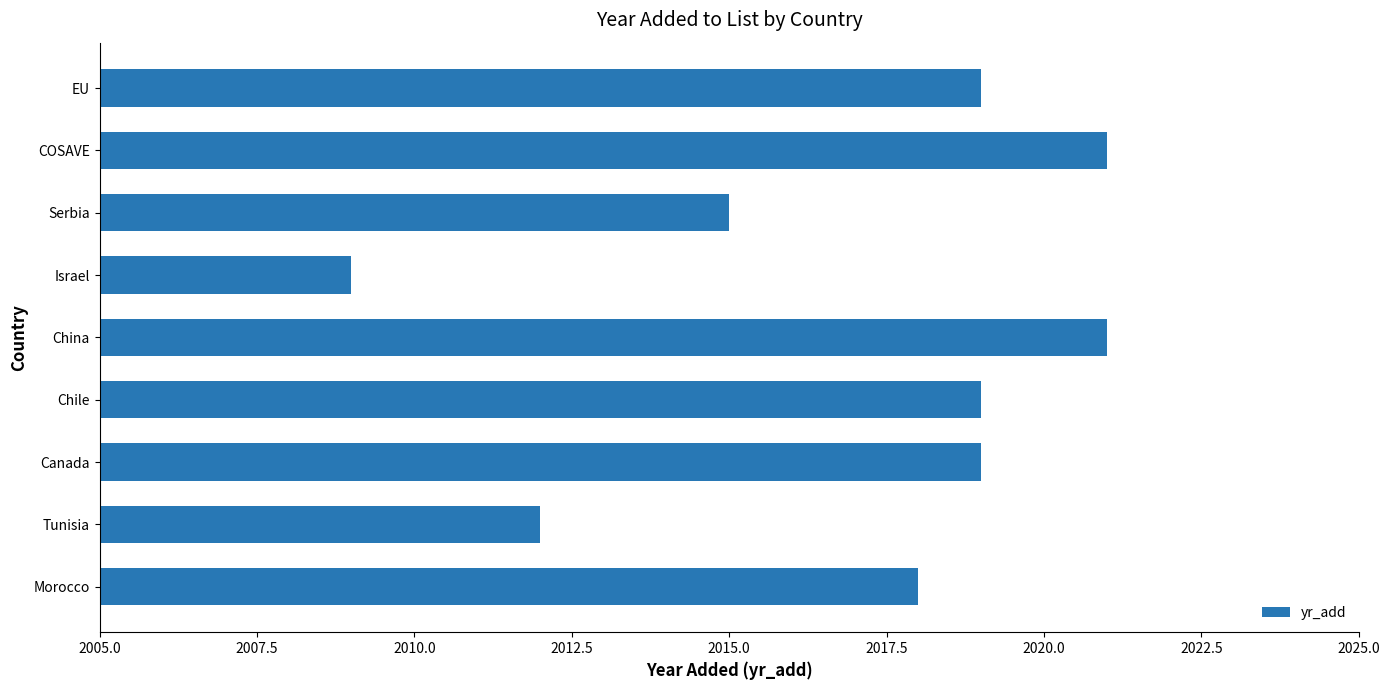

Approximately how many times larger is the value at Morocco compared to Serbia?

1.0